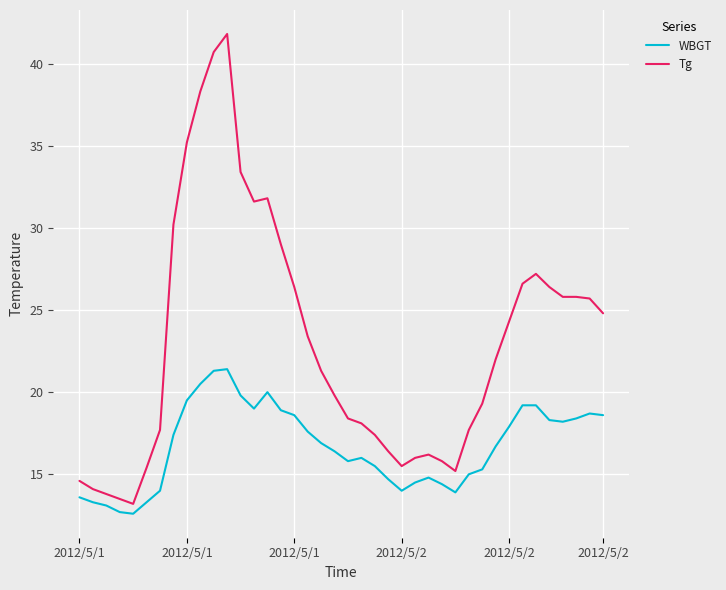

List the series in order of their overall mean, highest first.

Tg, WBGT